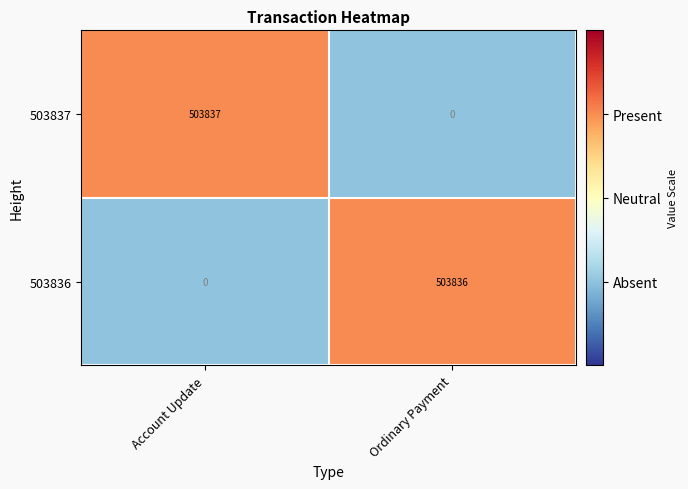

Is it true that 503836 equals 318831 at Ordinary Payment?

False